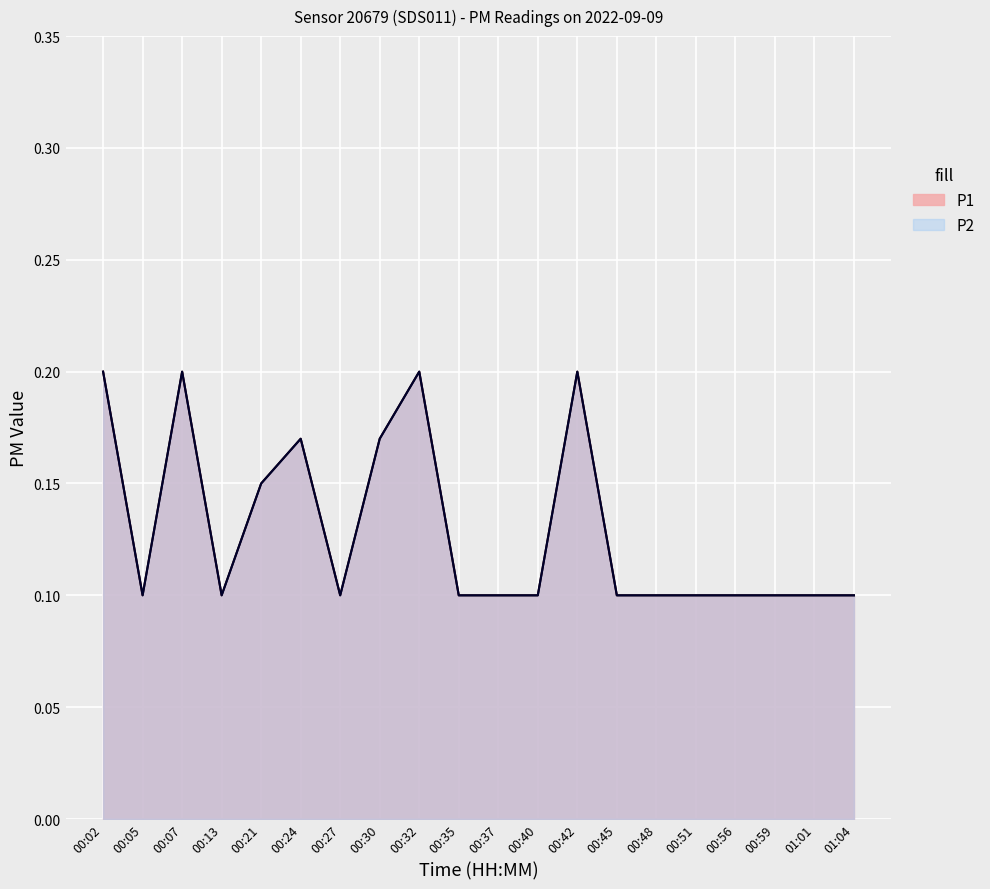

Reading right to left, extract all data points from this chart.

P1: 0.1	0.1	0.1	0.1	0.1	0.1	0.1	0.2	0.1	0.1	0.1	0.2	0.2	0.1	0.2	0.1	0.1	0.2	0.1	0.2
P2: 0.1	0.1	0.1	0.1	0.1	0.1	0.1	0.2	0.1	0.1	0.1	0.2	0.2	0.1	0.2	0.1	0.1	0.2	0.1	0.2